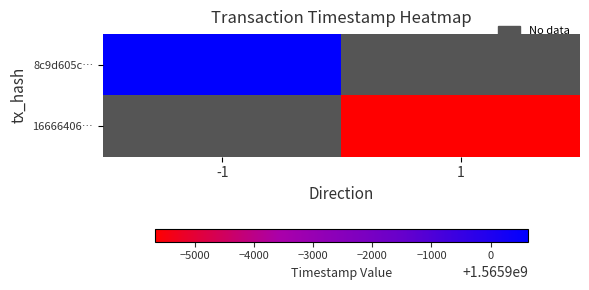

Which series has the largest range (max minus min)?

8c9d605c…